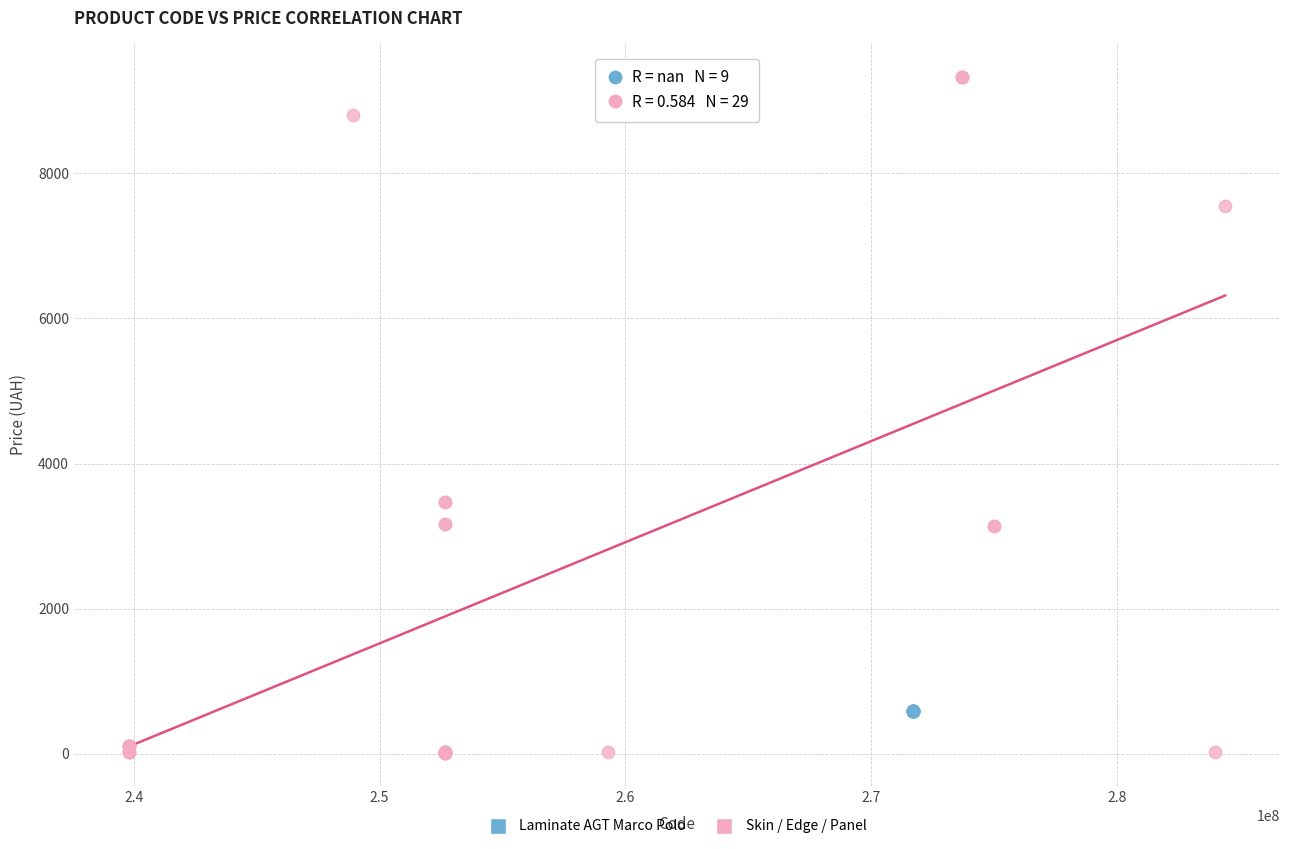

Which series contains the lowest Y value?

Skin / Edge / Panel